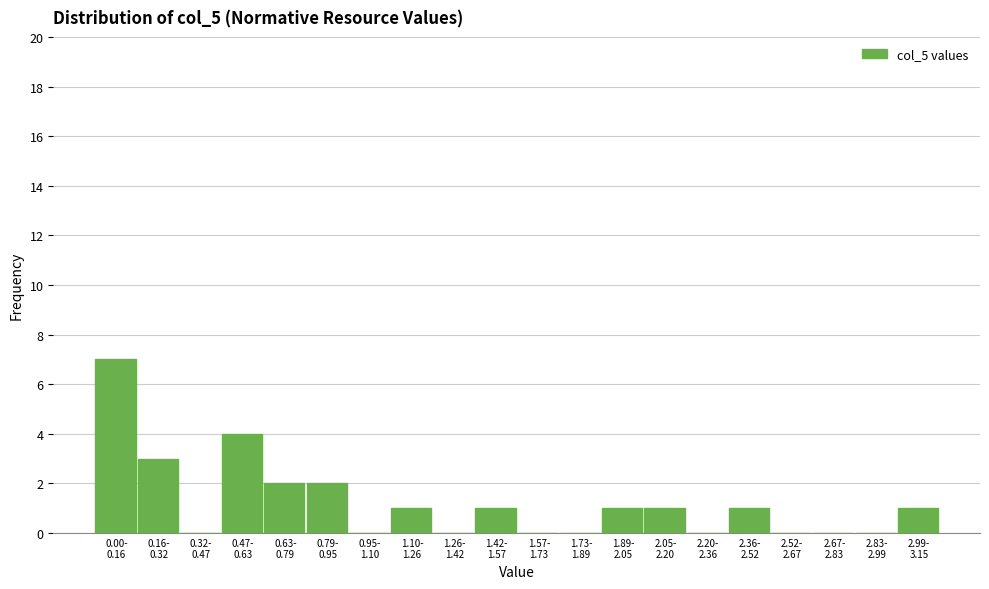

What is the sum of all values?

24